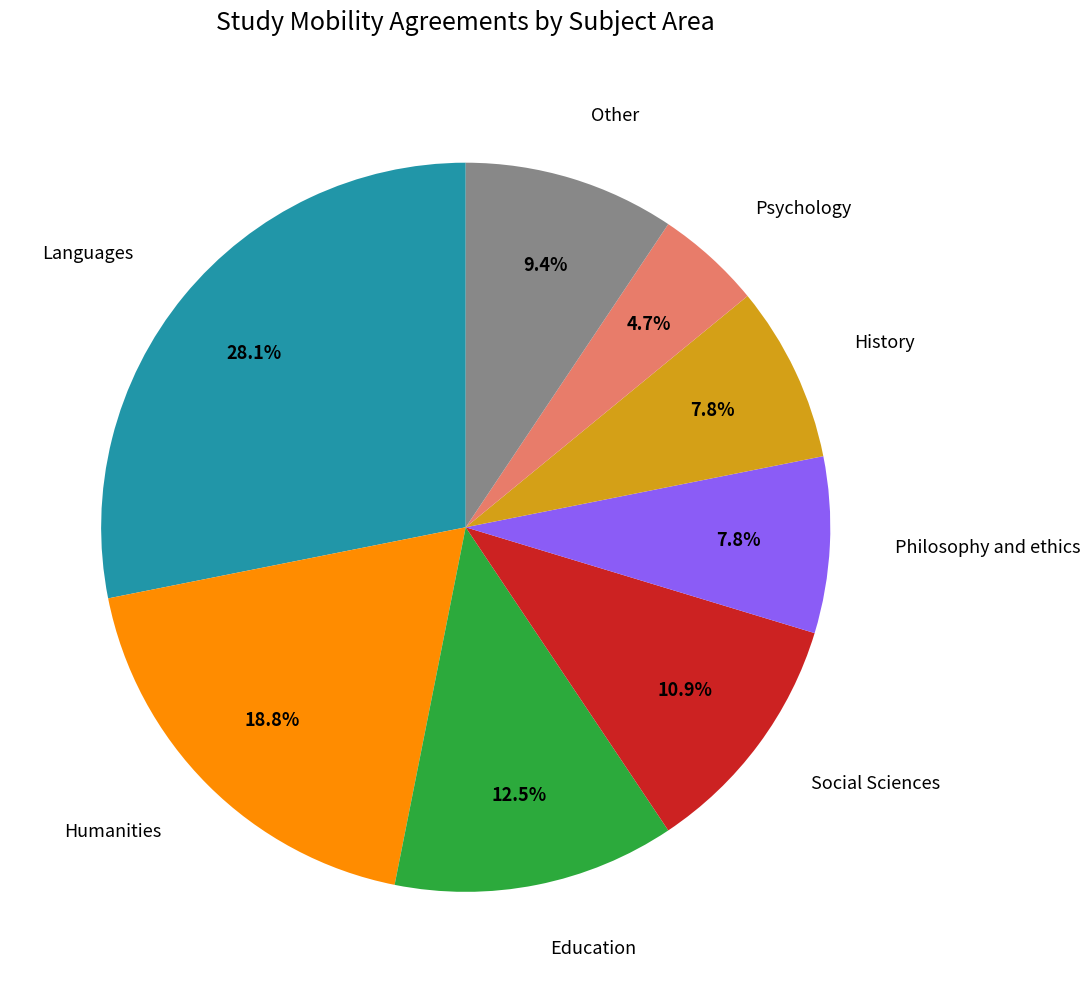

How many segments does this pie chart have?

8